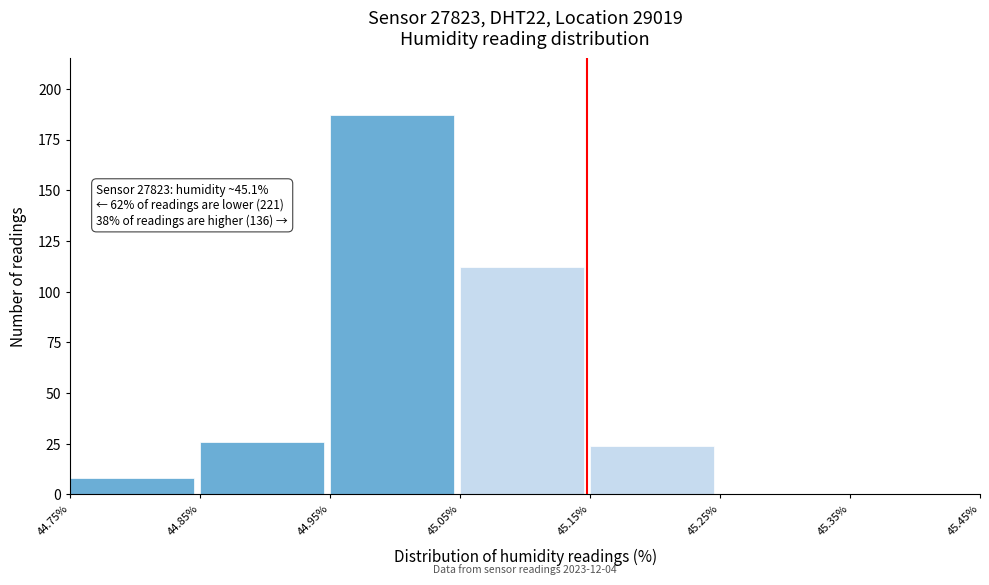

Over which range of the x-axis is the bar tallest?

44.95% to 45.05%